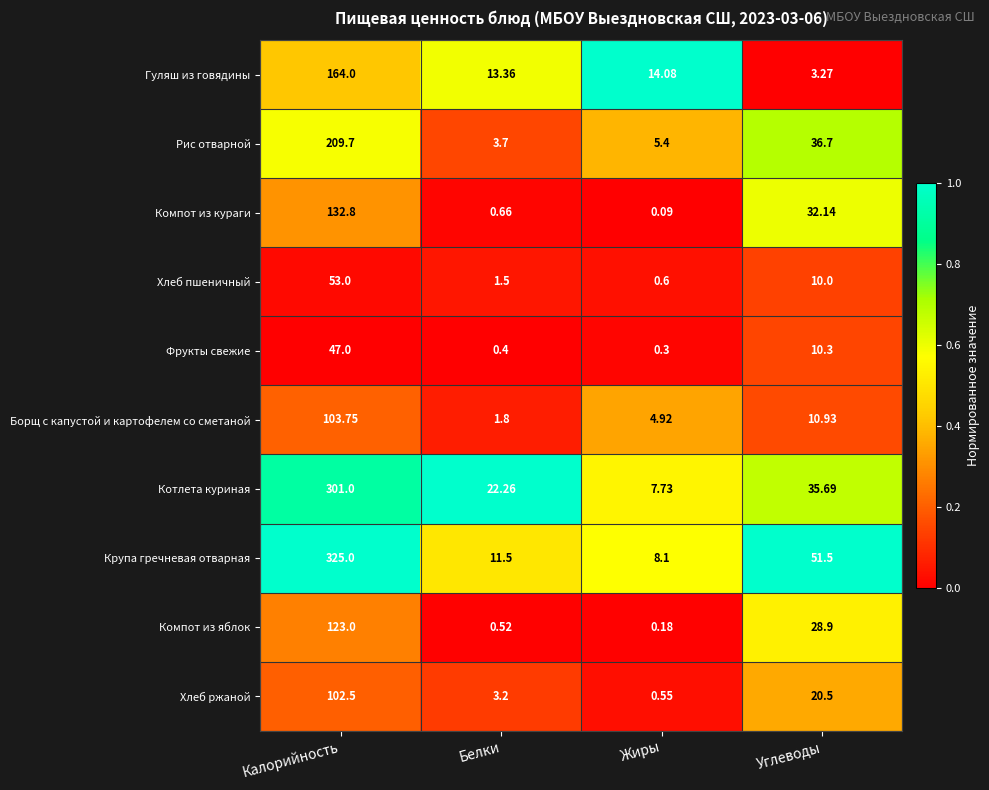

Rank the categories by Крупа гречневая отварная value from lowest to highest.

Жиры, Белки, Углеводы, Калорийность